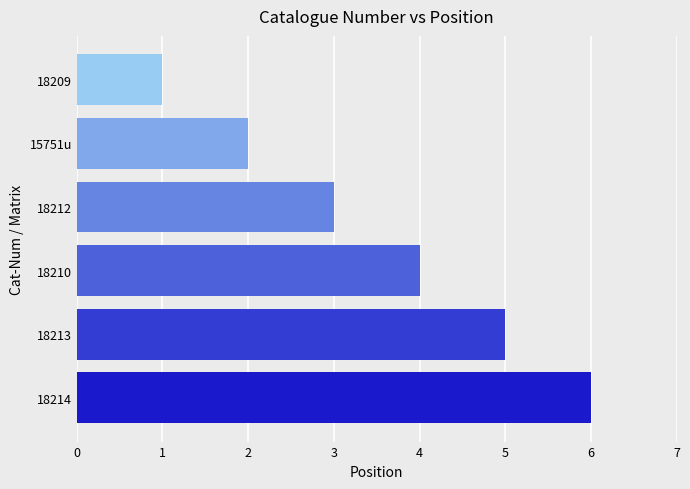

List the labels in order of value, largest first.

18214, 18213, 18210, 18212, 15751u, 18209